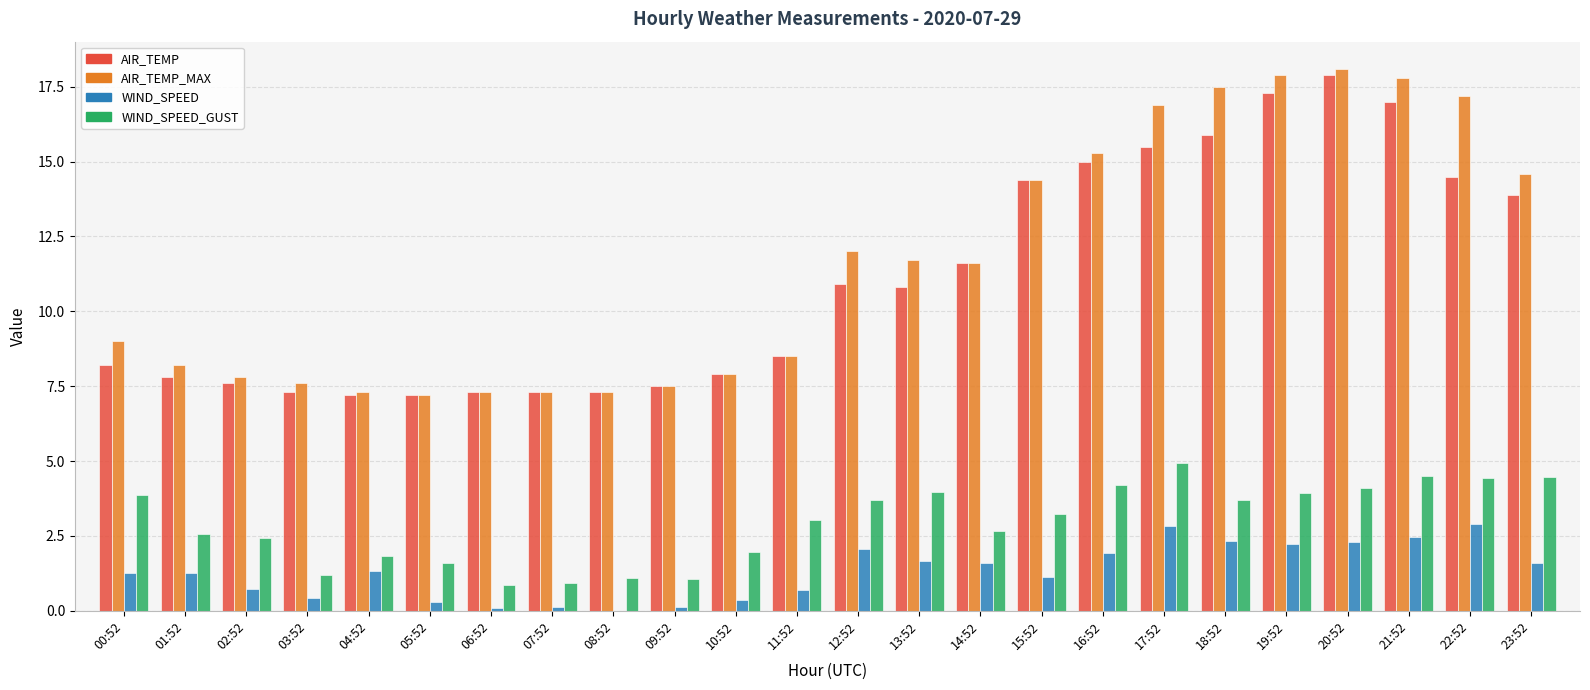

The value of WIND_SPEED_GUST at 01:52 is 2.6. True or false?

True